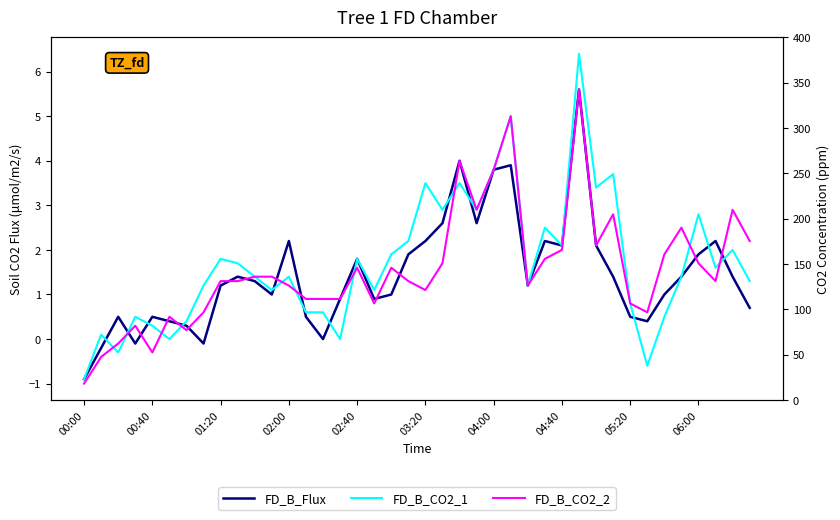

Where is FD_B_CO2_1 nearest to the value 2?

38